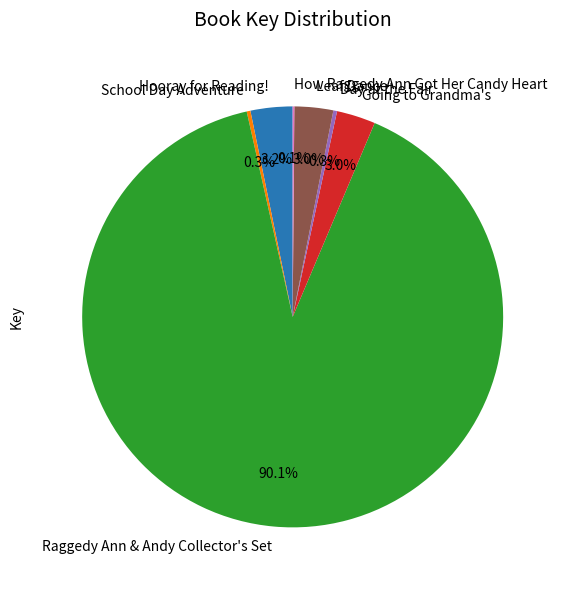

To the nearest percent, what is the difference between the largest and smallest slice percentages?

90%